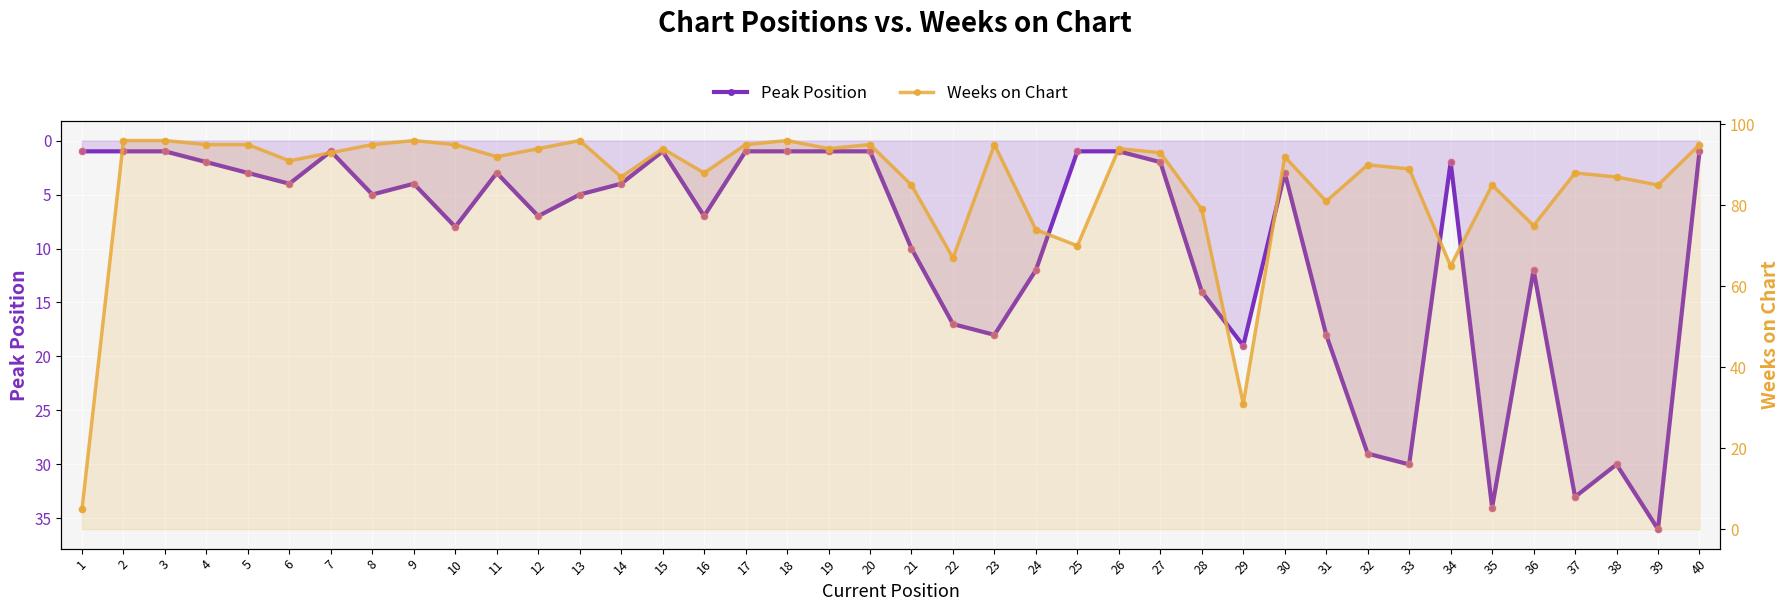

Is the value of Weeks on Chart at 35 greater than the value of Peak Position at 11?

Yes